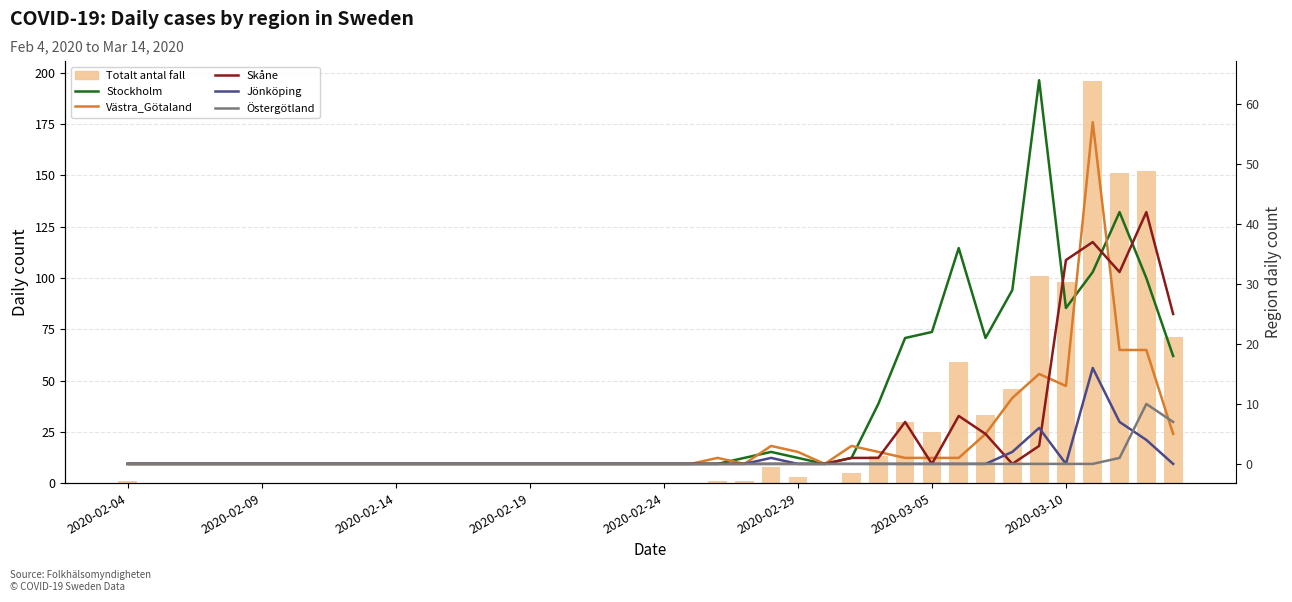

At how many categories does at least one series exceed 53?

7